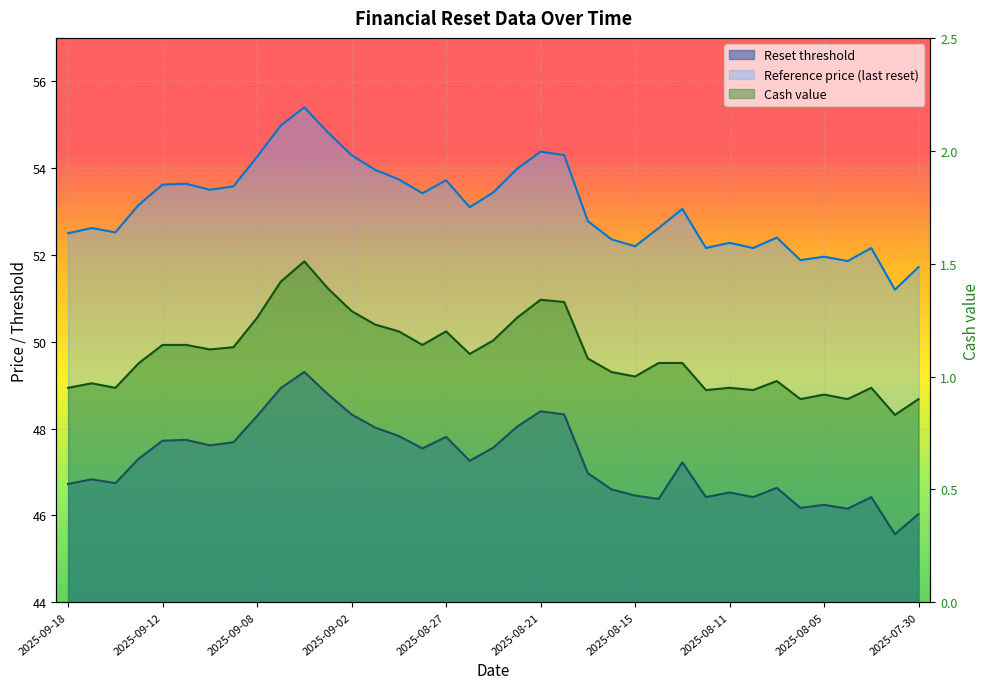

Where is Cash value nearest to the value 1?

2025-08-15